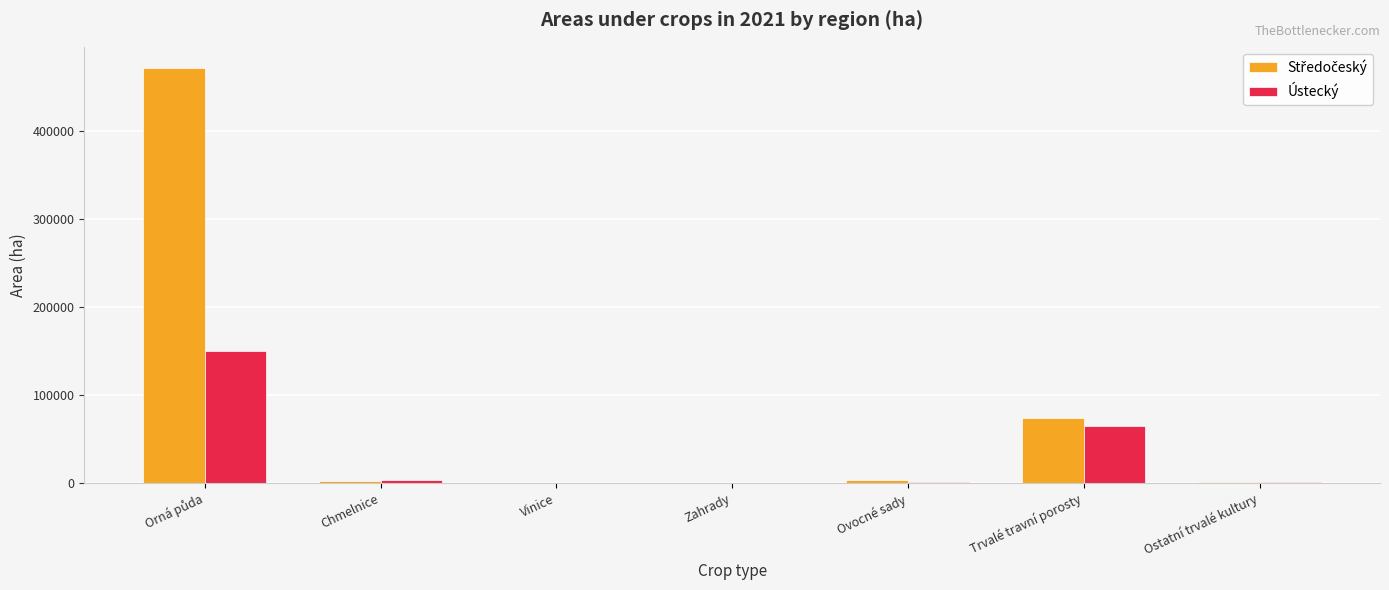

What is the total value across all series at Ovocné sady?

4607.6